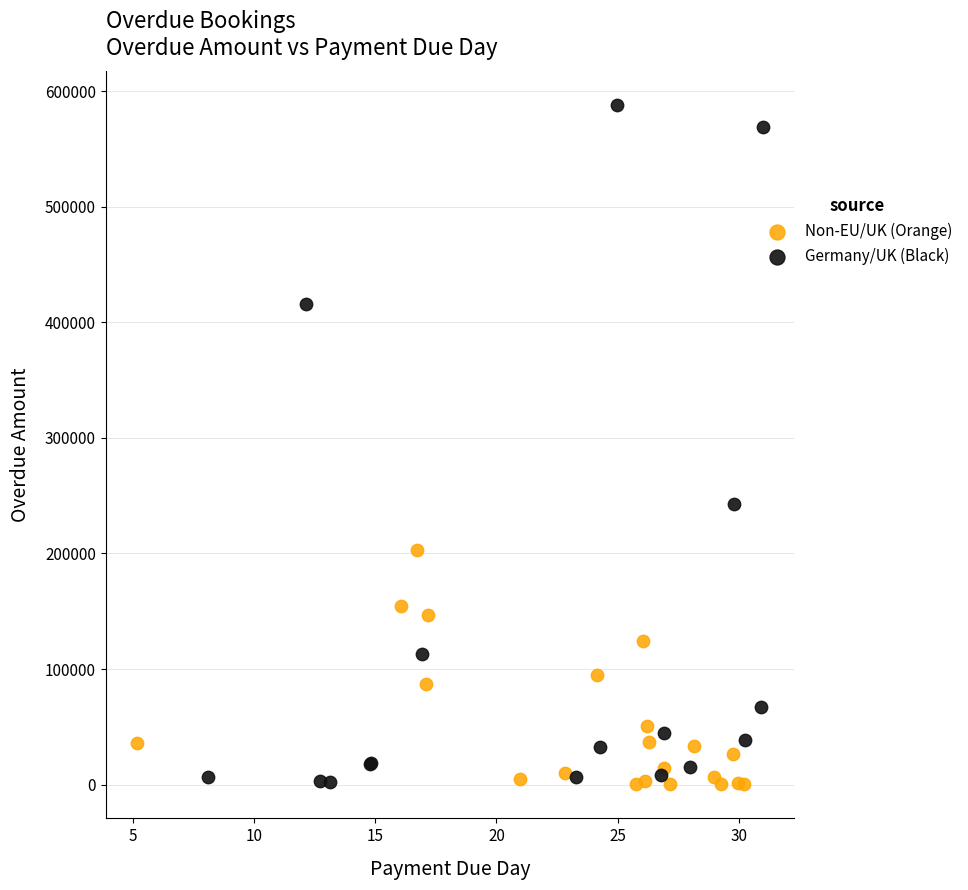

Which series contains the highest Y value?

Germany/UK (Black)